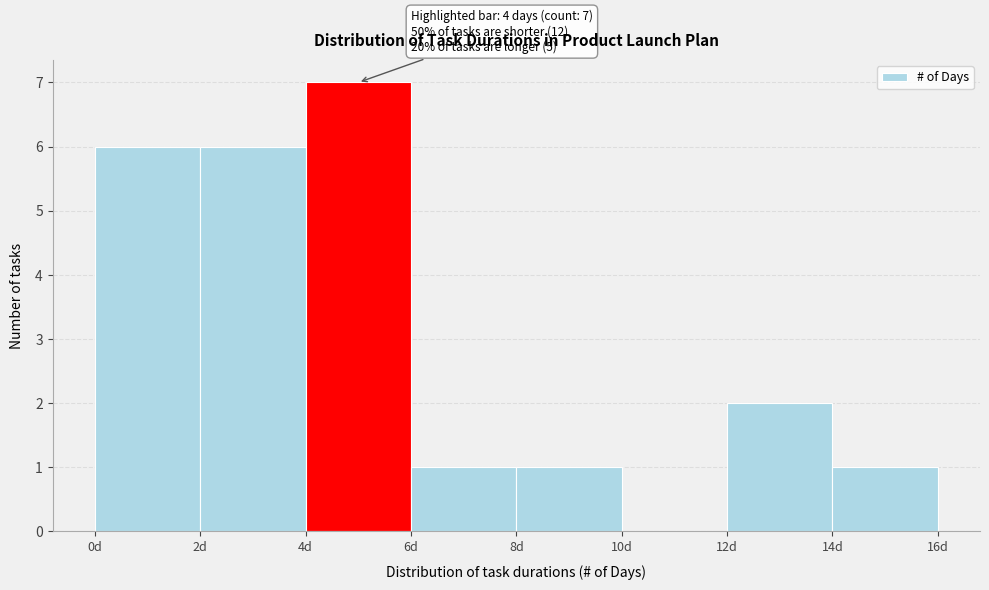

Which range on the x-axis has the tallest bar?

4 to 6